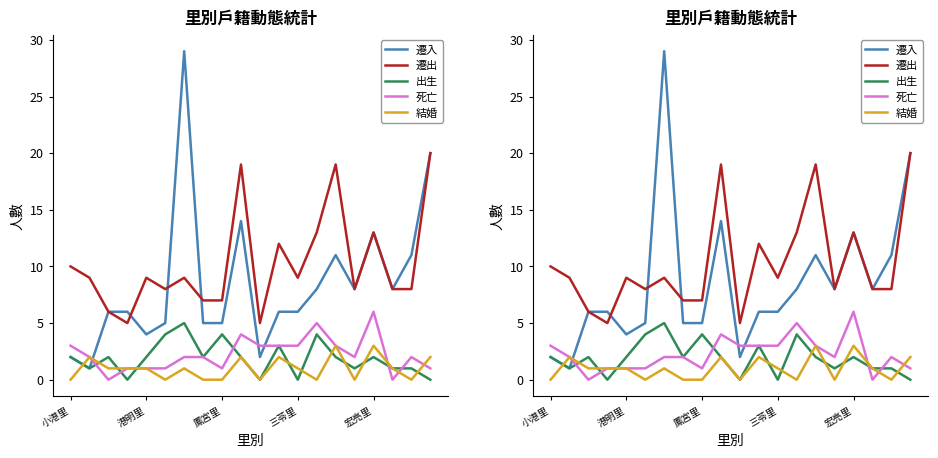

Count the 結婚 values in the range 0 to 2.

18